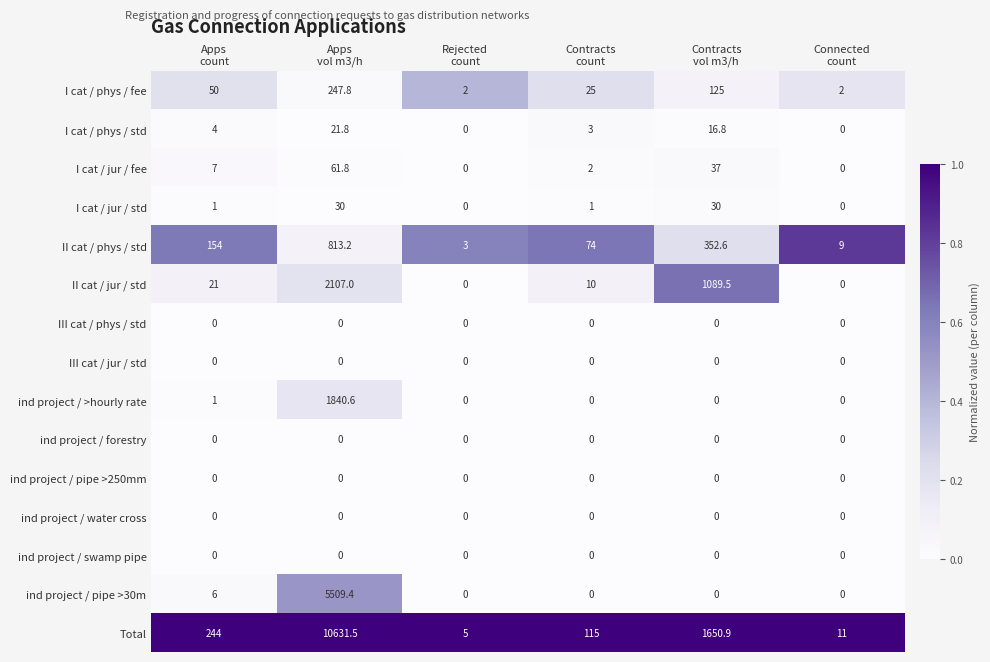

Between Apps
vol m3/h and Contracts
vol m3/h, which series saw the biggest shift?

Total